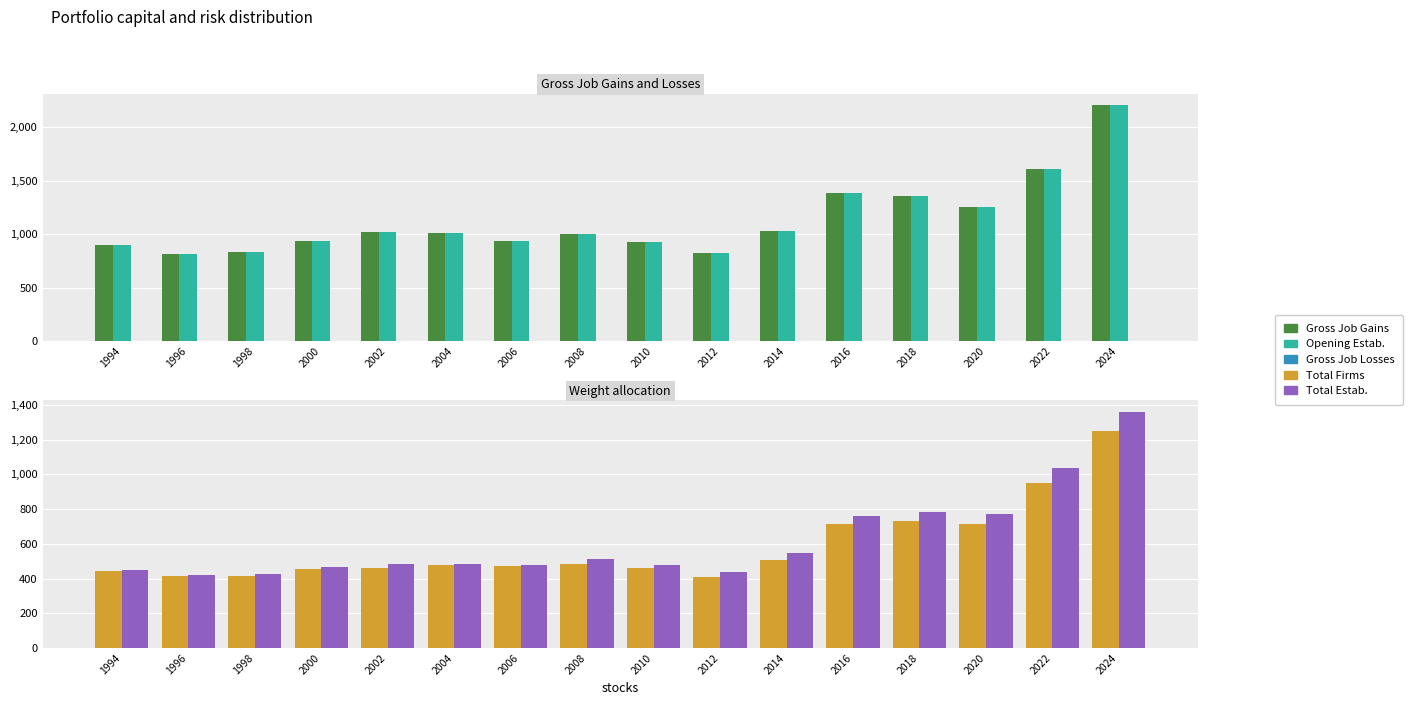

What is the value of the Total Firms bar at the 16th from the left?

1252